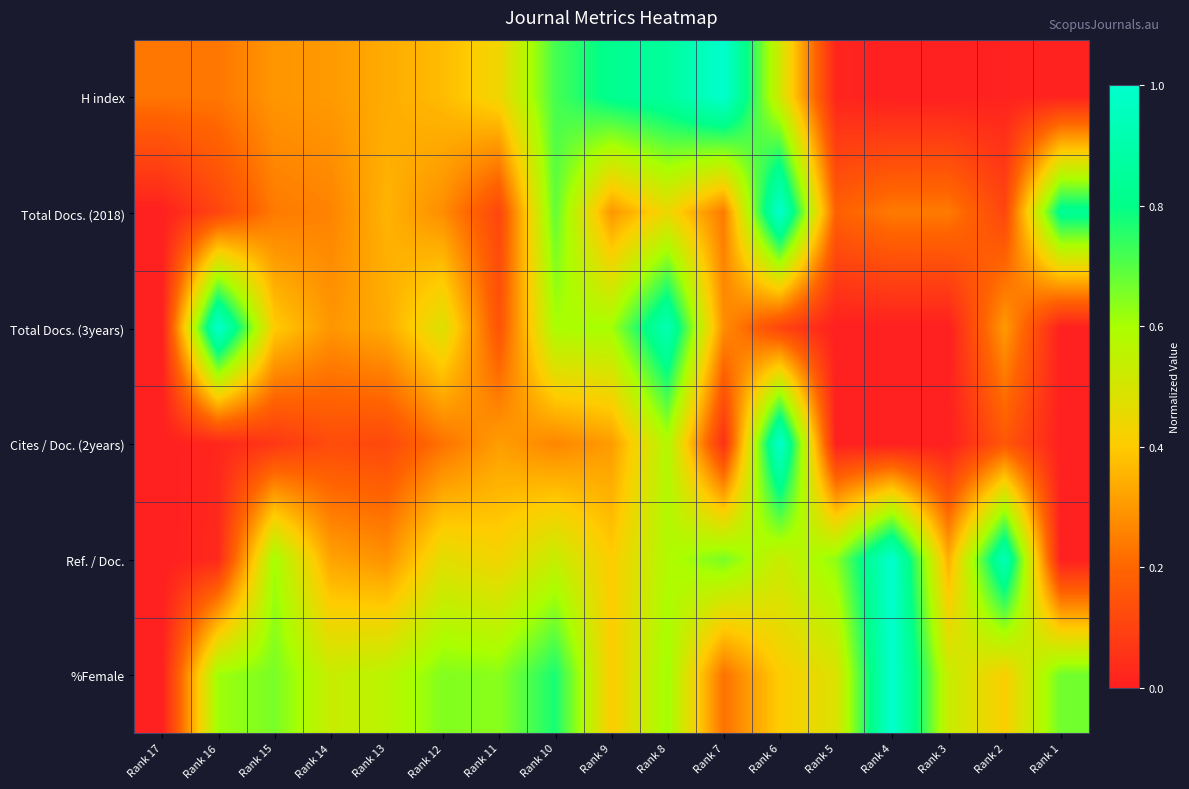

What is the total value across all series at Rank 3?

1.1